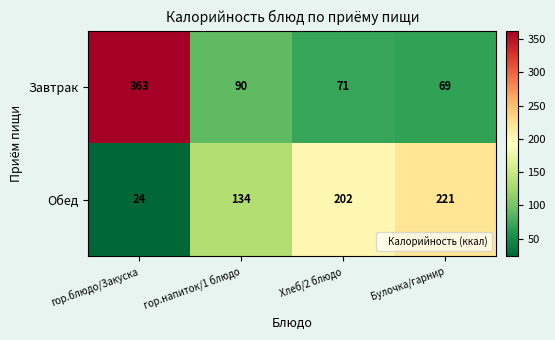

Which series has the largest total across all categories?

Завтрак